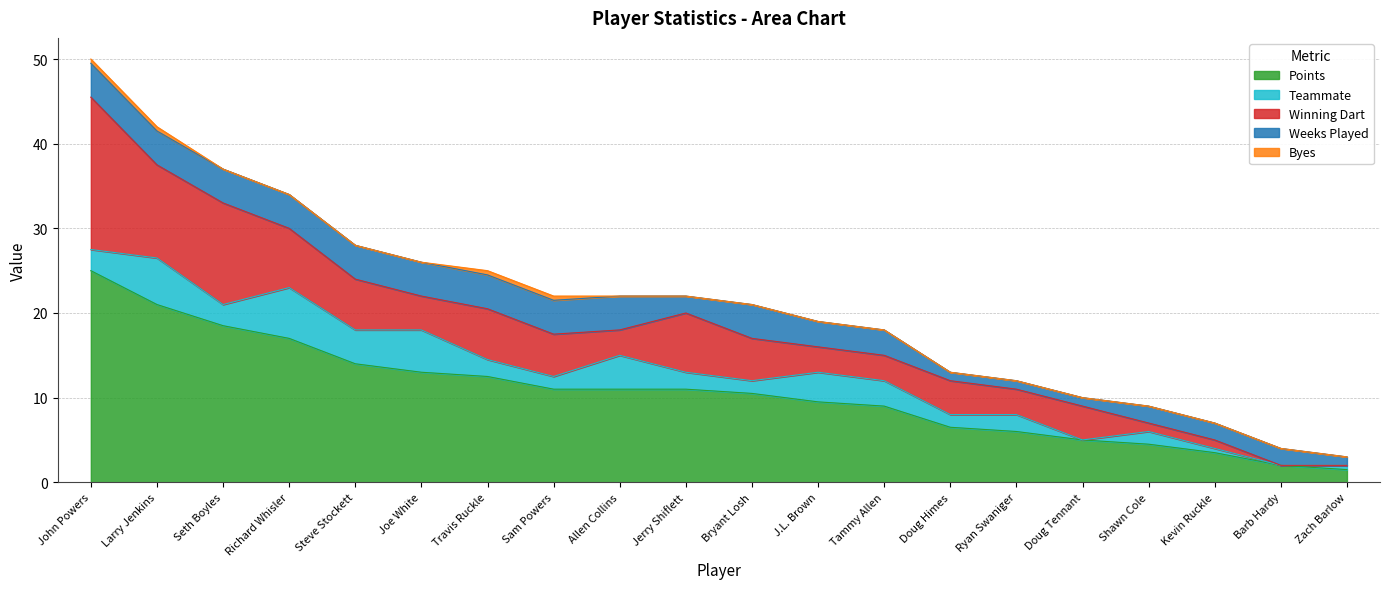

Which series has the widest spread of values?

Points